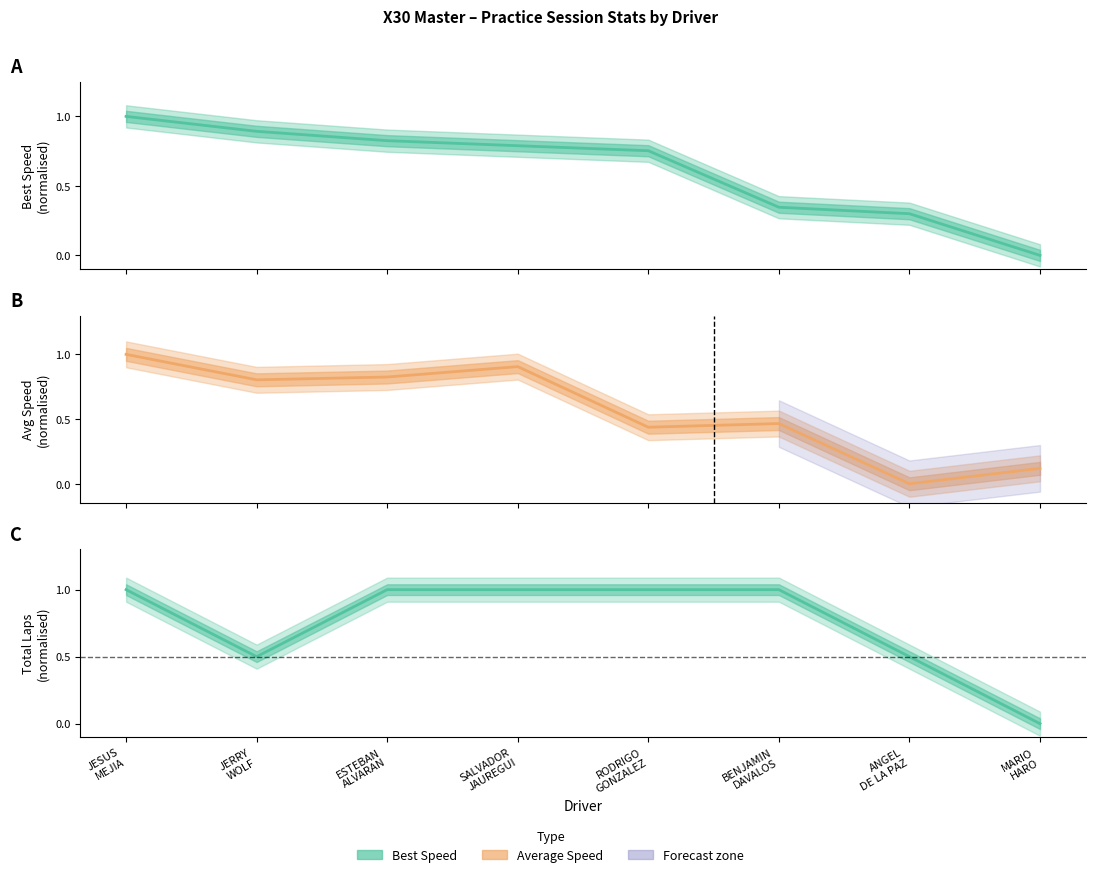

Does the chart display data point markers on the line(s)?

No